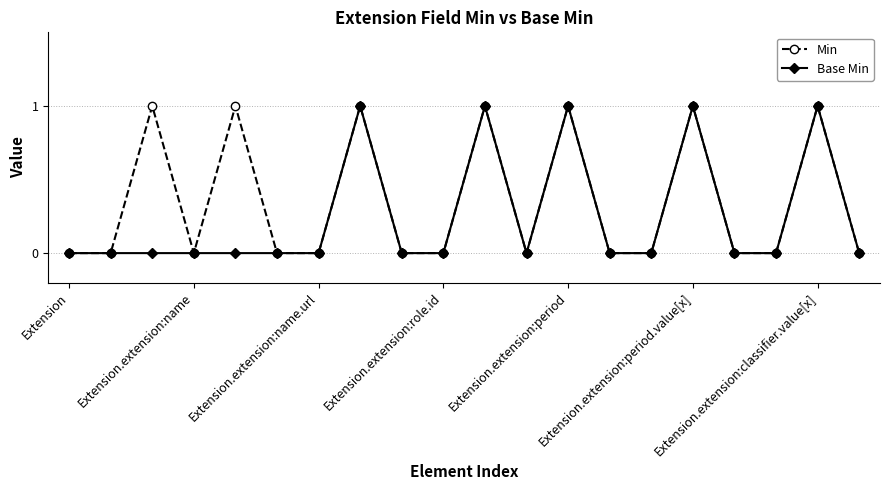

List the series in order of their overall mean, lowest first.

Base Min, Min